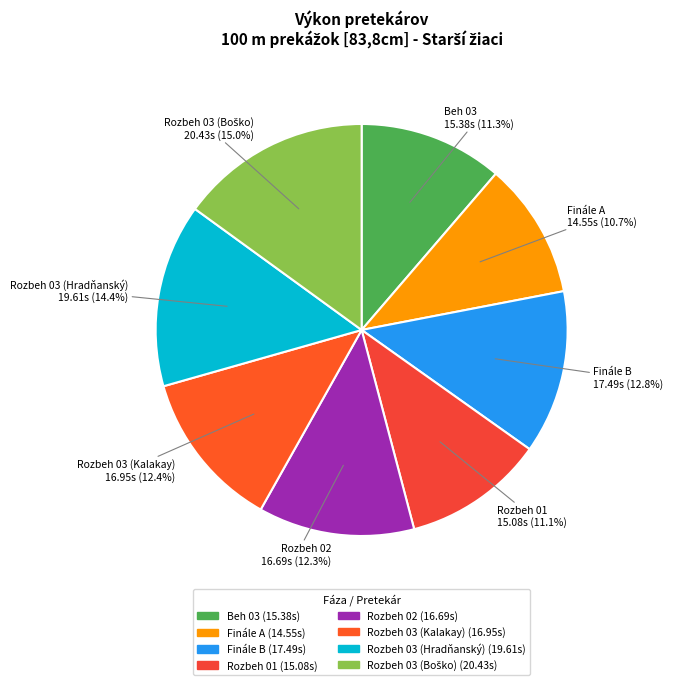

What is the ratio of the value at Finále B to the value at Rozbeh 02?

1.0